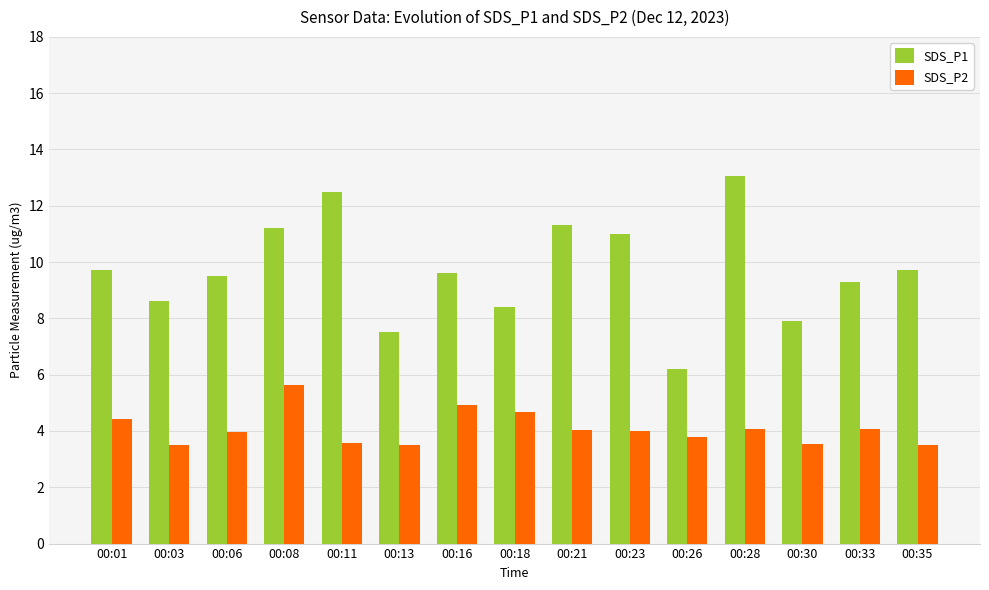

Is it true that SDS_P2 equals 6.9 at 00:06?

False